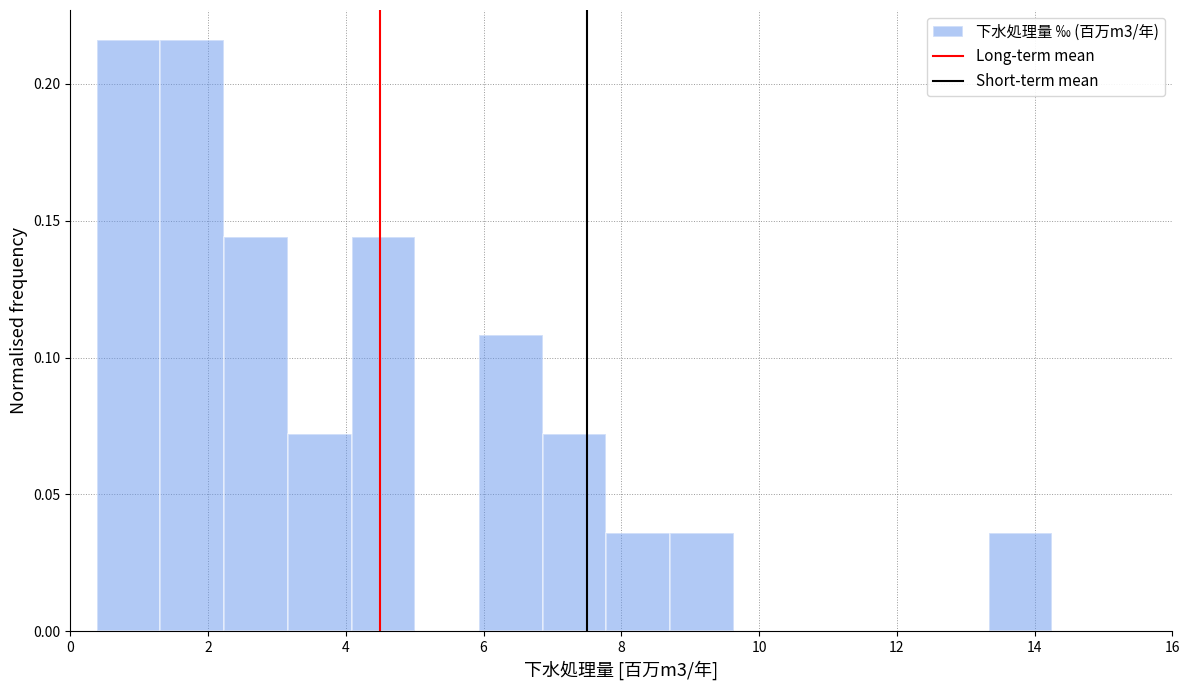

Reading left to right, list every bar in this chart as the range it spans on the x-axis followed by its height. Neither the bar edges nor the heights are printed on the chart, so give them approximately, as read against the axes.

0.4 to 1.4: 0.215
1.4 to 2.2: 0.215
2.2 to 3.2: 0.145
3.2 to 4.0: 0.070
4.0 to 5.0: 0.145
5.0 to 6.0: 0
6.0 to 6.8: 0.110
6.8 to 7.8: 0.070
7.8 to 8.8: 0.035
8.8 to 9.6: 0.035
9.6 to 10.6: 0
10.6 to 11.4: 0
11.4 to 12.4: 0
12.4 to 13.4: 0
13.4 to 14.2: 0.035